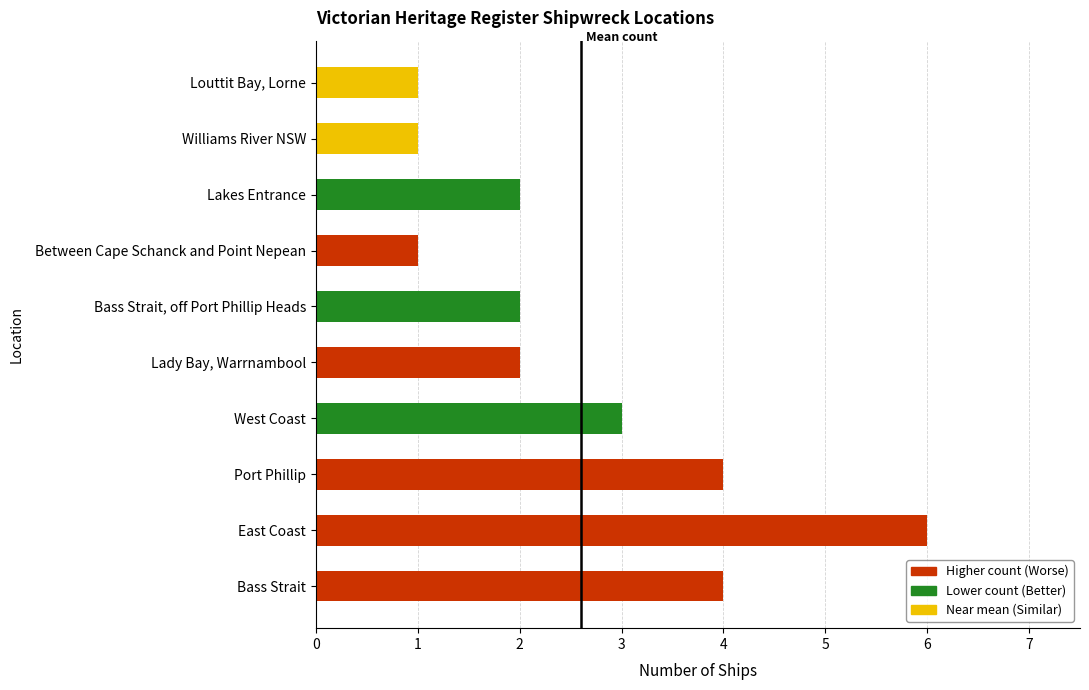

What is the maximum value shown in the chart?

6